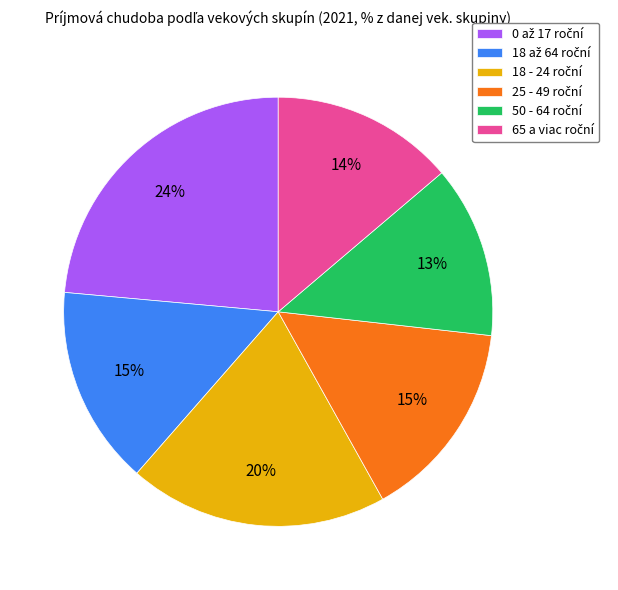

To the nearest percent, what is the difference between the largest and smallest slice percentages?

11%